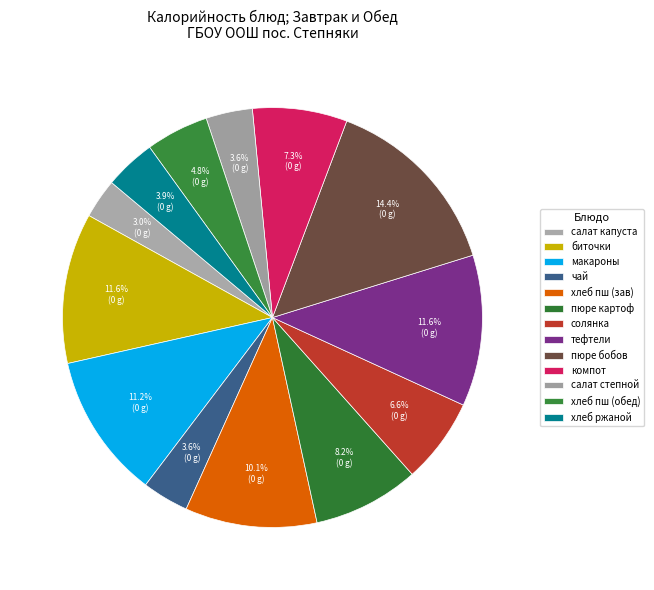

What is the smallest slice in the pie chart?

салат из белокачанной капусты с зеленью